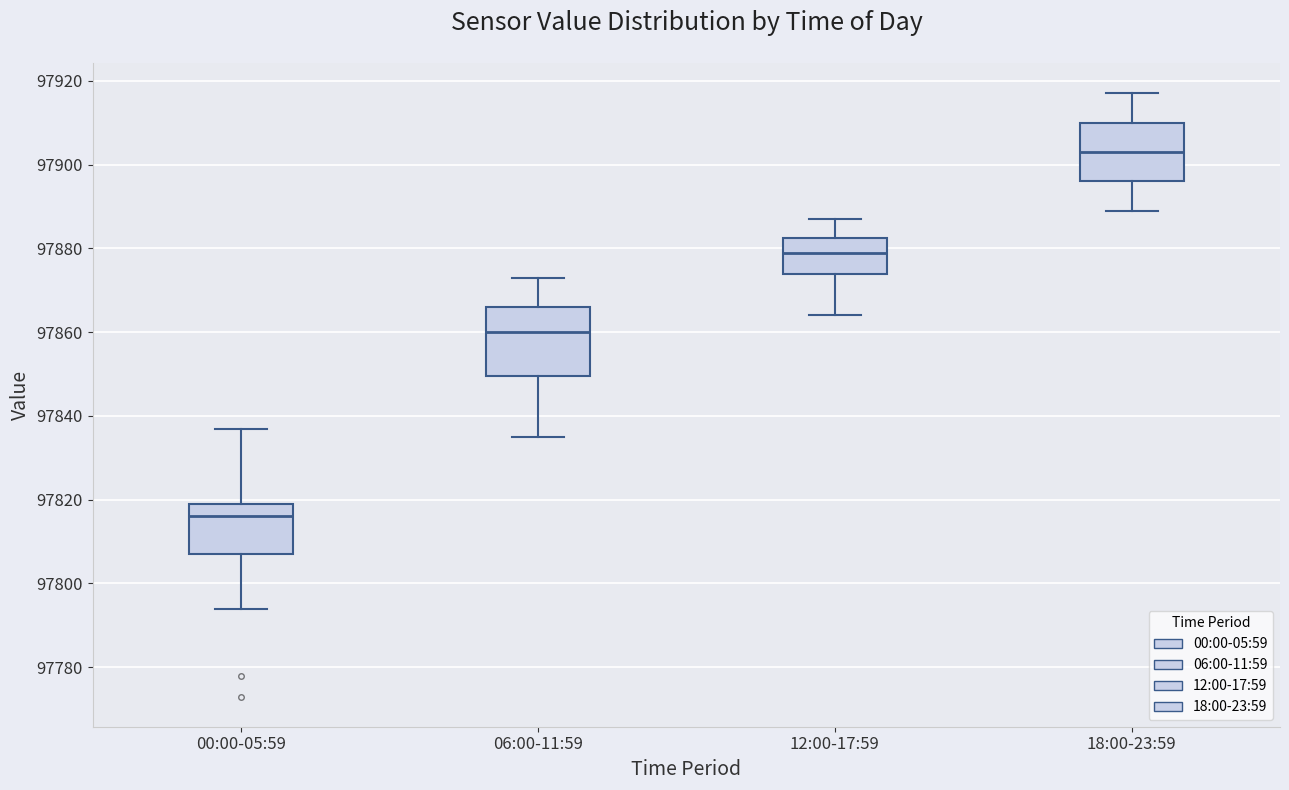

Where does the lower whisker of the box for 12:00-17:59 end on the y-axis? The values are not printed on the chart, so give them approximately, as read against the axis.

97864